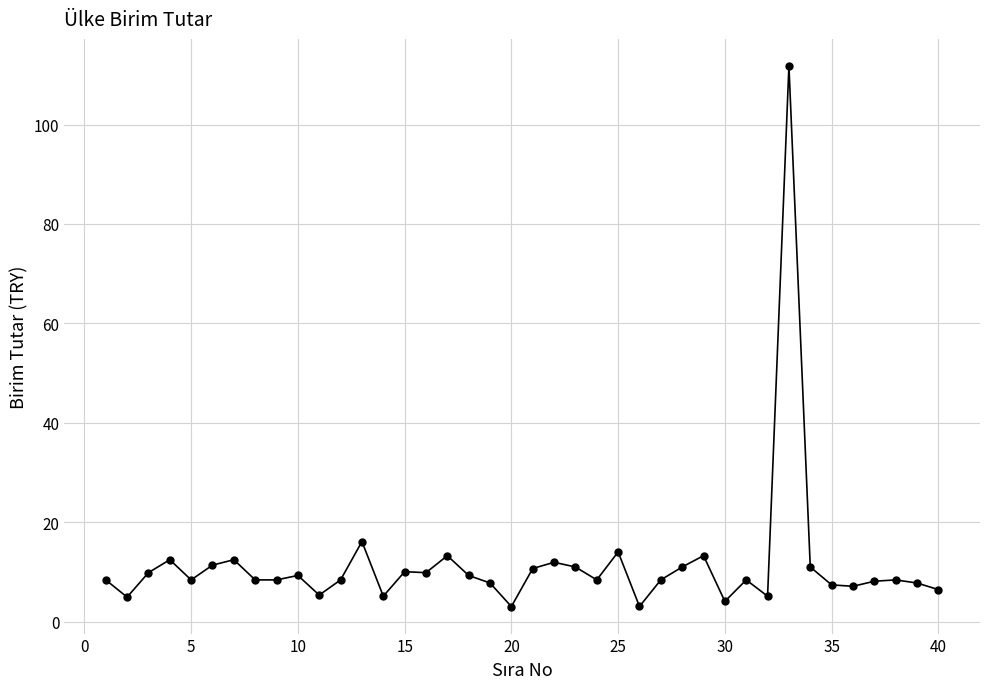

What is the value of the 27th point from the left?

8.4